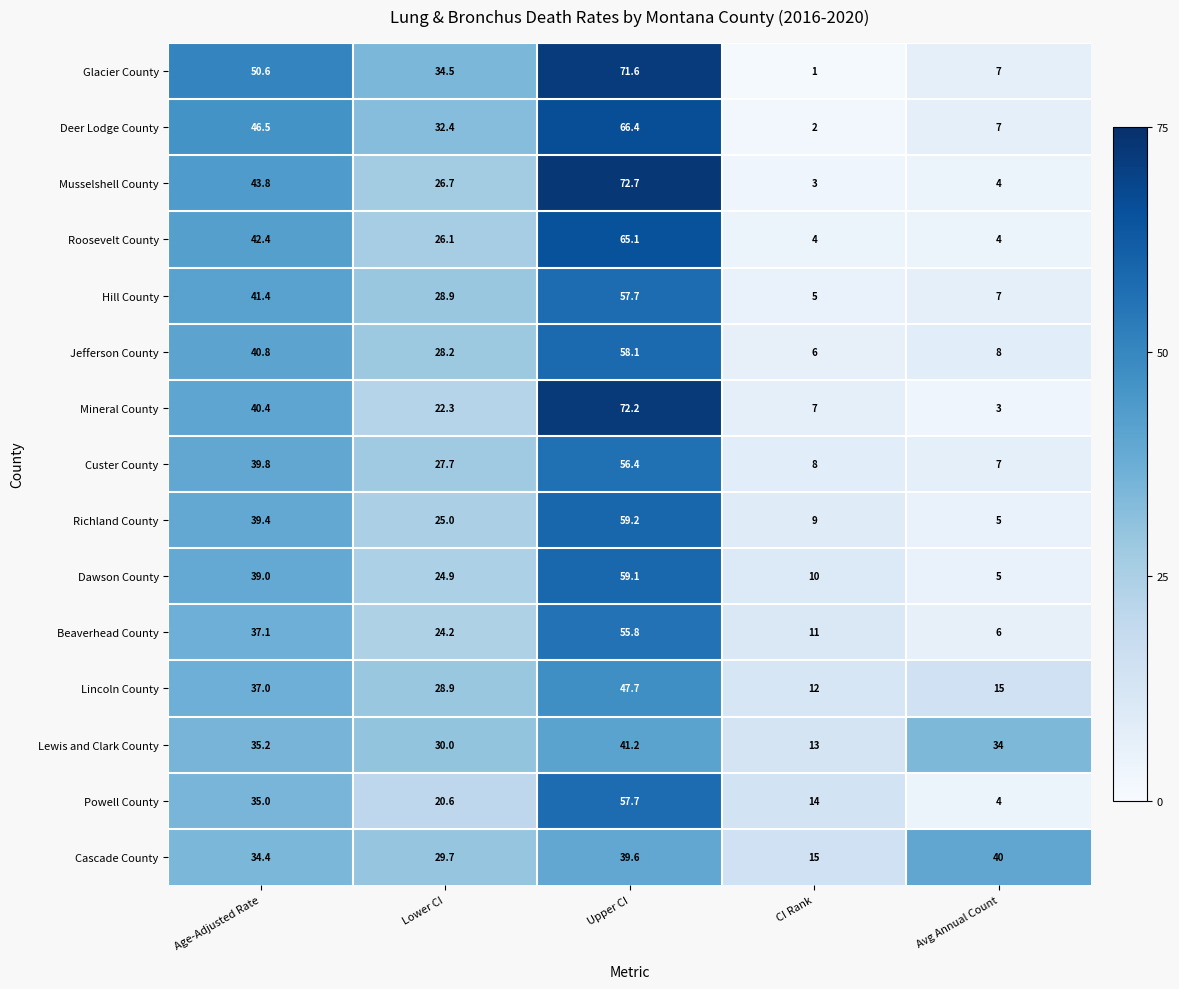

At which category does the chart reach its peak across all series?

Upper CI